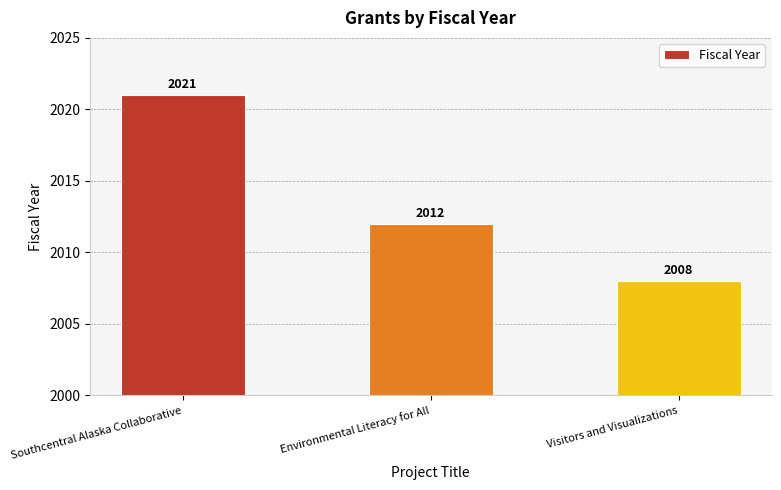

What is the label of the 1st bar from the left?

Southcentral Alaska Collaborative